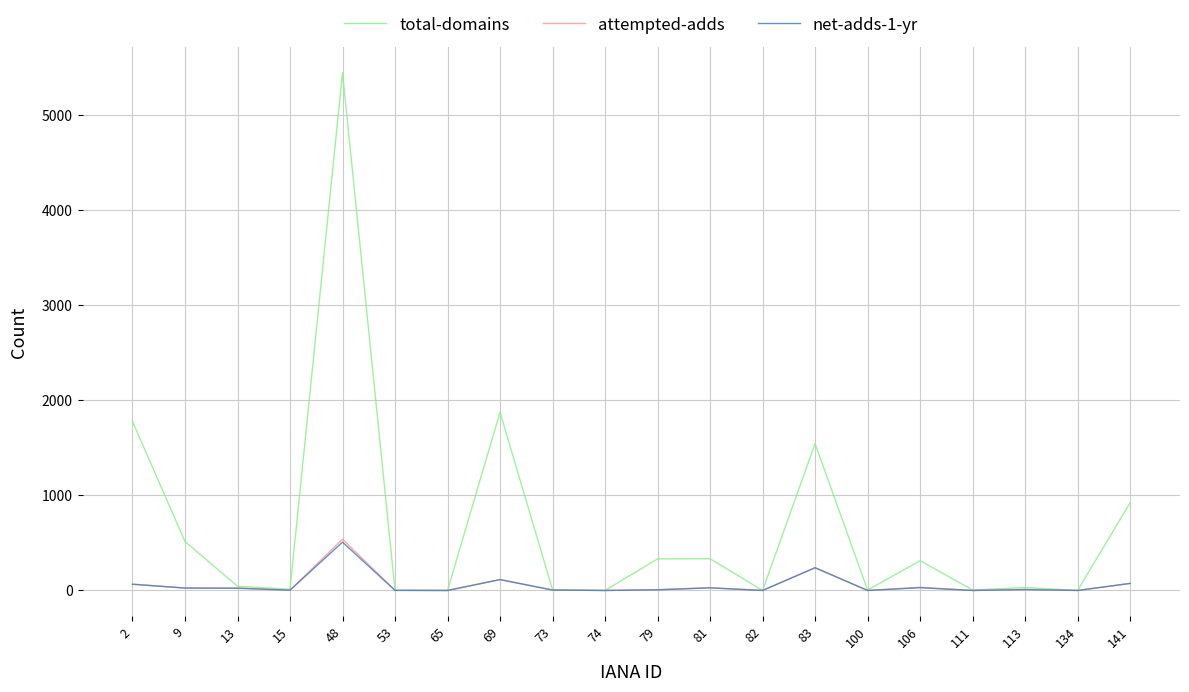

At how many categories does at least one series exceed 1005?

4